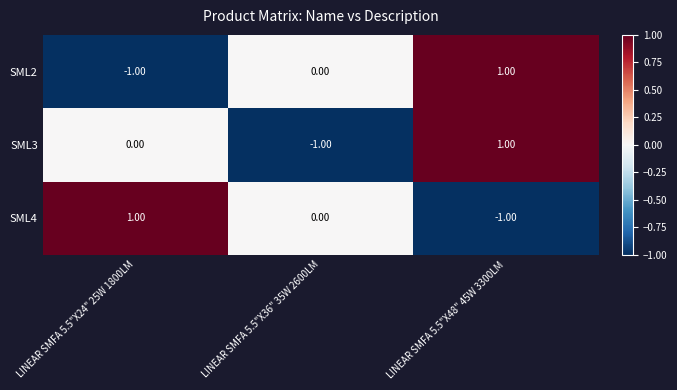

Is the value of SML4 at LINEAR SMFA 5.5"X36" 35W 2600LM greater than the value of SML3 at LINEAR SMFA 5.5"X36" 35W 2600LM?

Yes